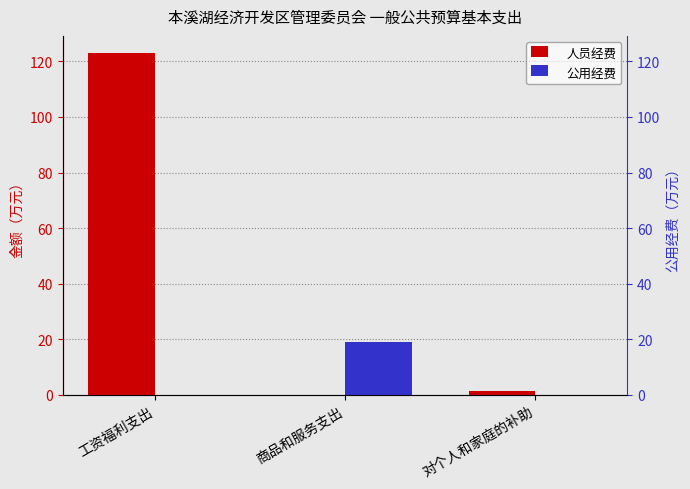

How many values in the 人员经费 series are below 1?

1